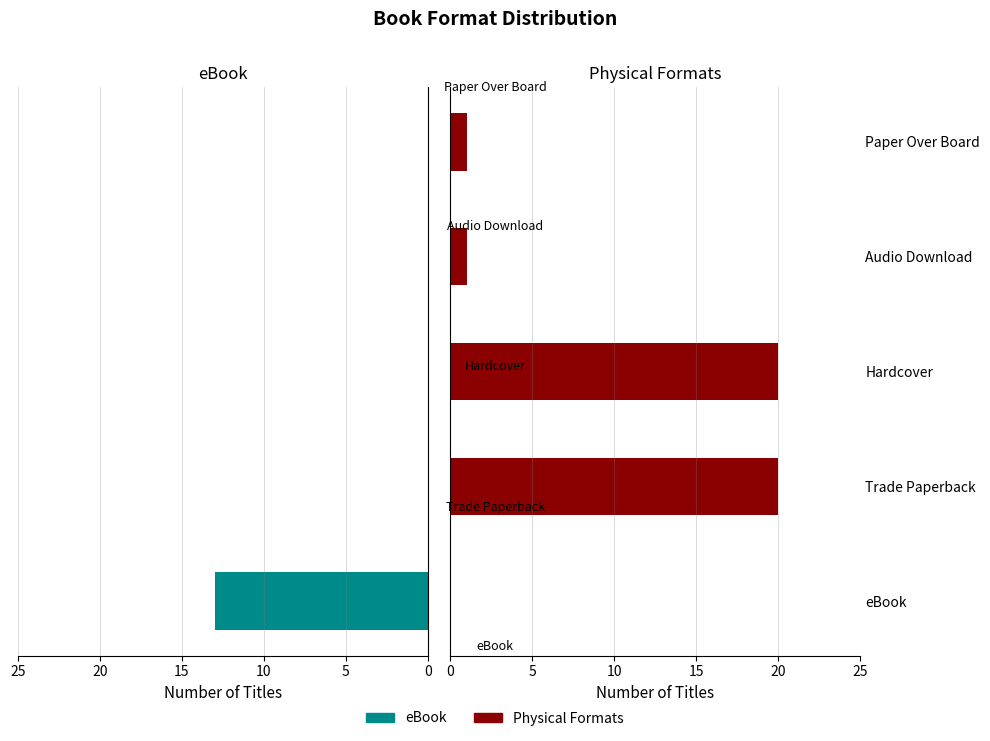

Does the chart contain stacked bars?

No